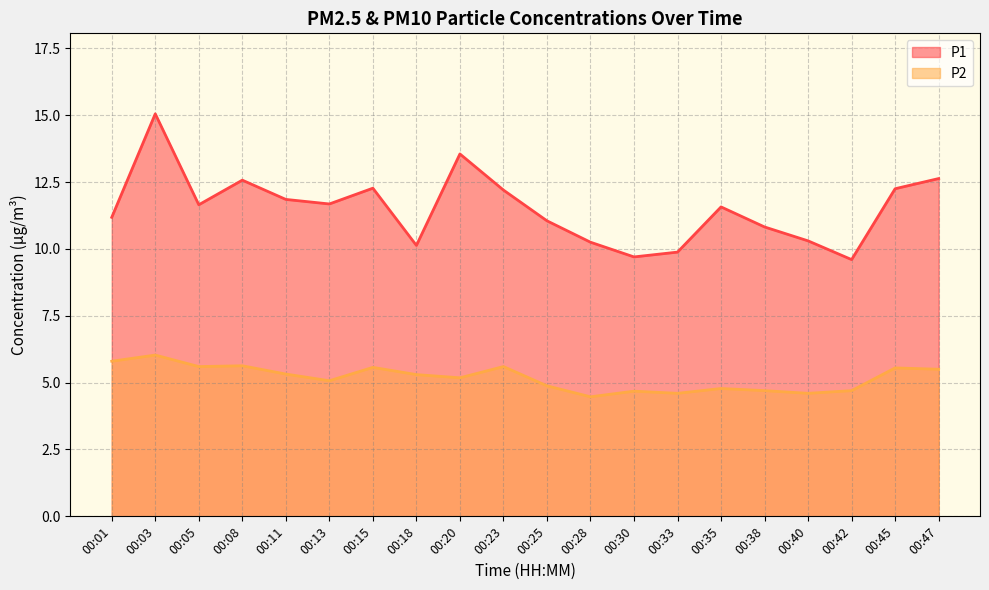

What is the total value across all series at 00:33?

14.5